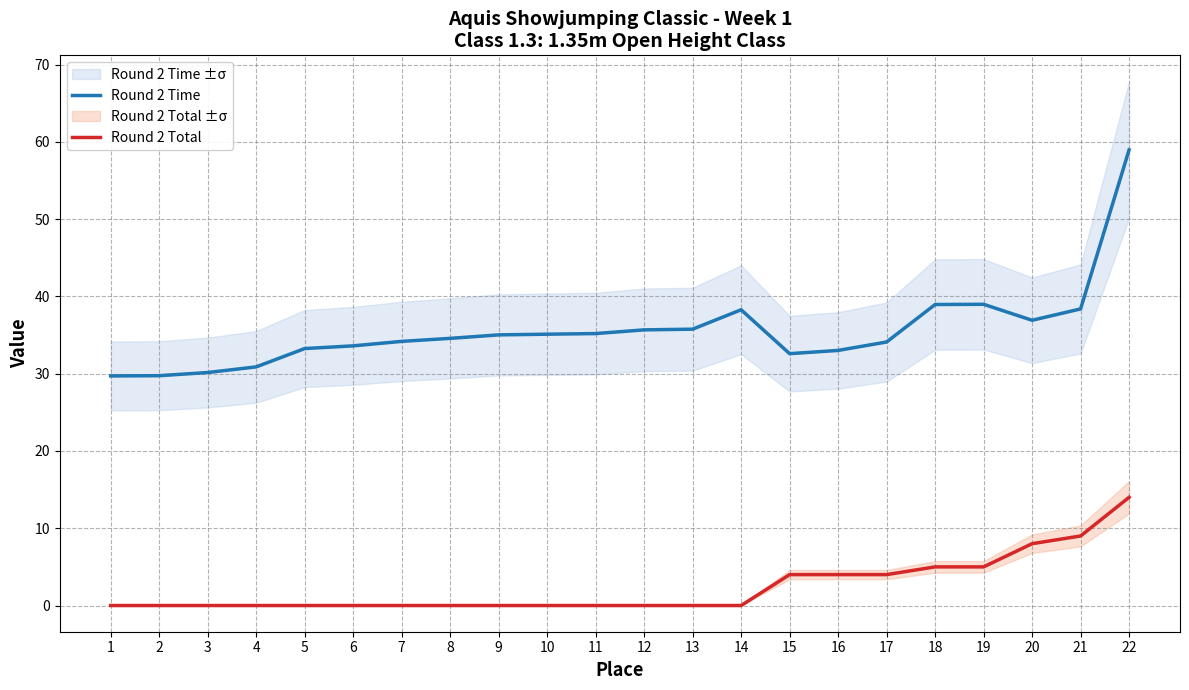

Which series has the widest spread of values?

Round 2 Time